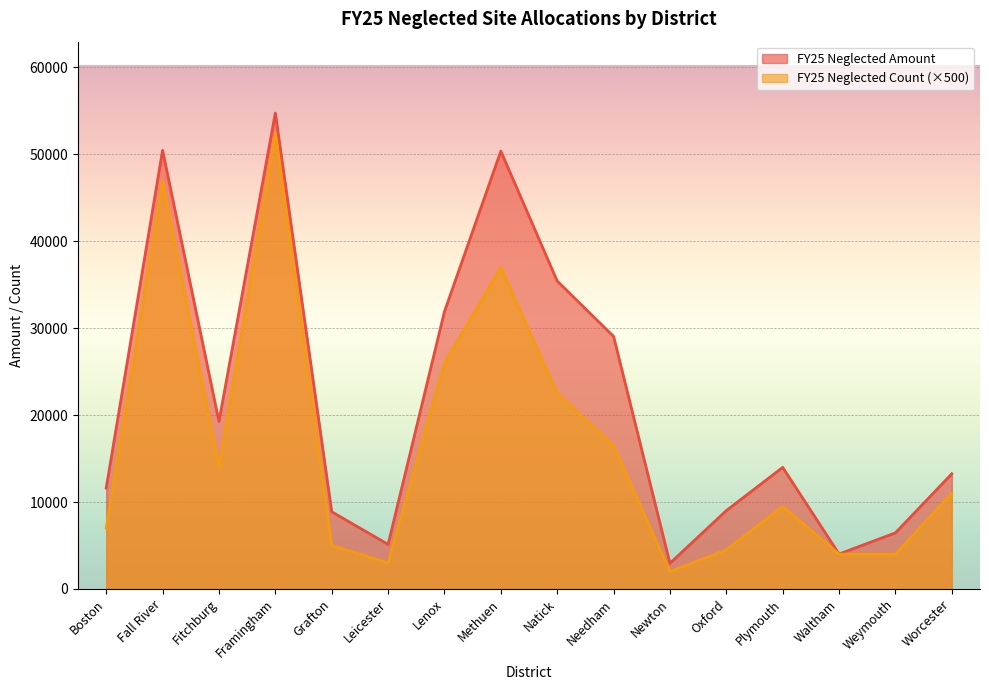

What is the label of the 10th point from the right?

Lenox